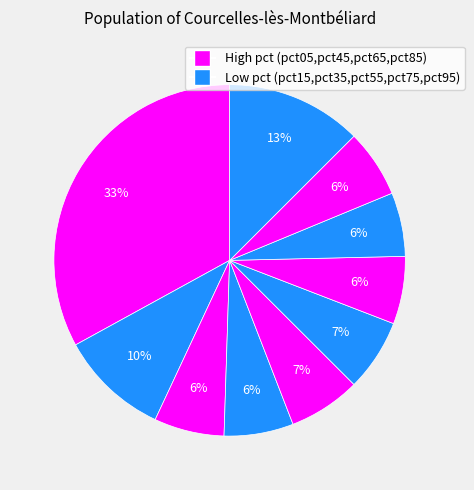

Count the number of slices in the pie.

10